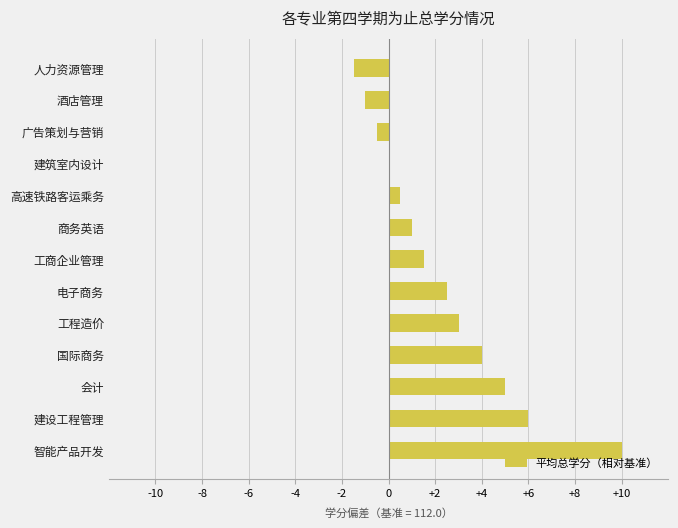

Reading bottom to top, list all the values displayed in this chart.

智能产品开发=10.0	建设工程管理=6.0	会计=5.0	国际商务=4.0	工程造价=3.0	电子商务=2.5	工商企业管理=1.5	商务英语=1.0	高速铁路客运乘务=0.5	建筑室内设计=0.0	广告策划与营销=-0.5	酒店管理=-1.0	人力资源管理=-1.5